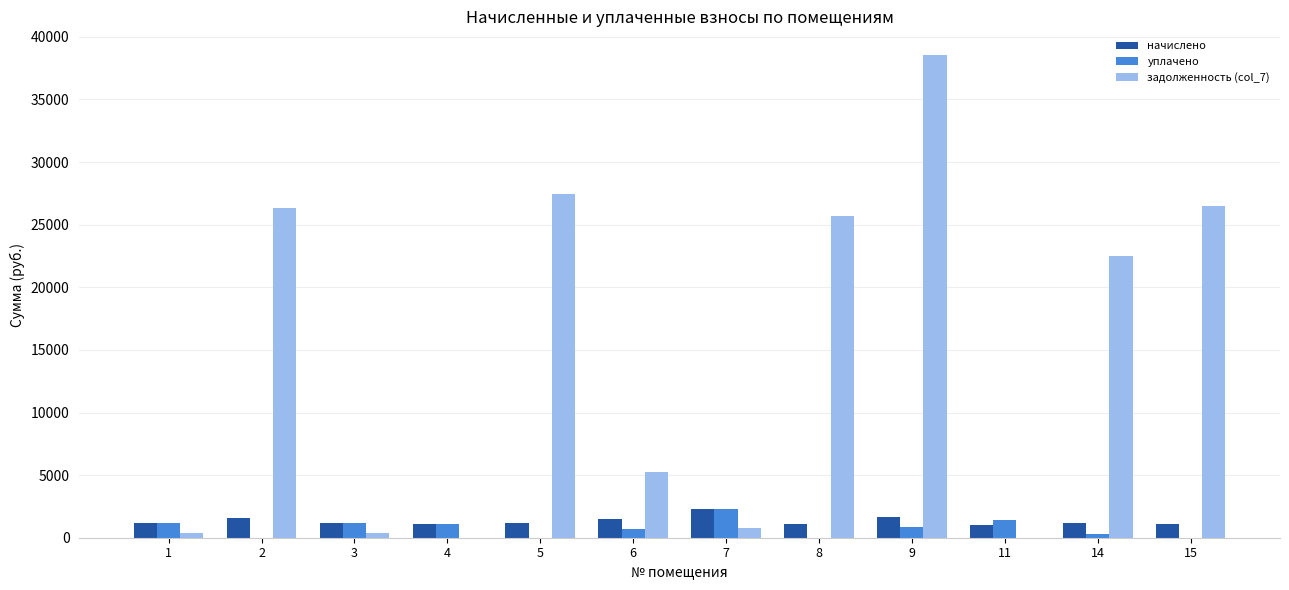

Is the value of начислено at 7 greater than the value of задолженность (col_7) at 8?

No